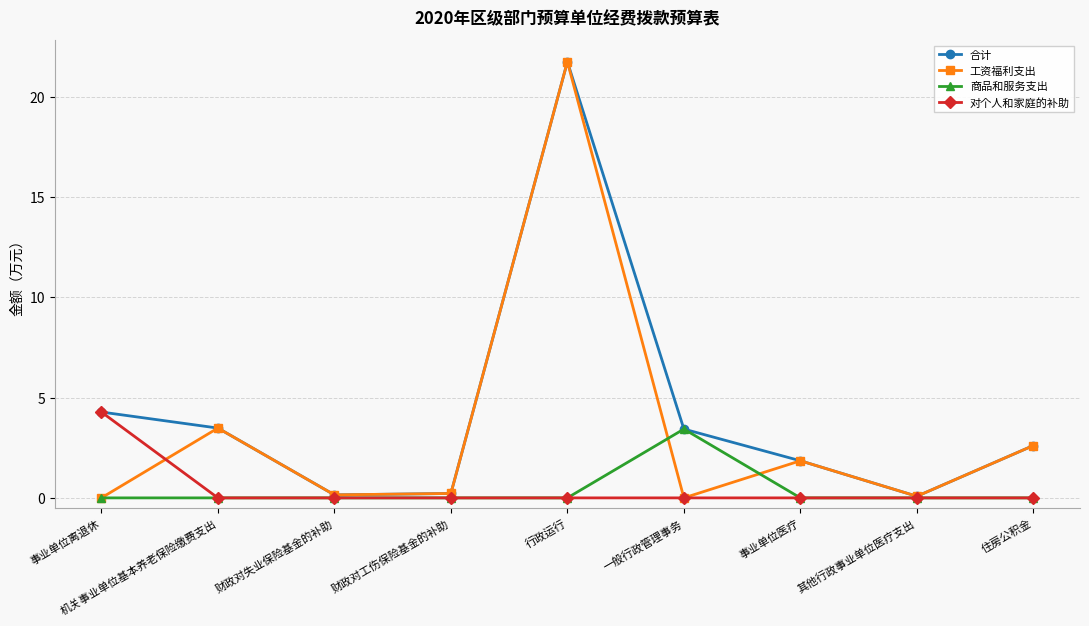

What is the greatest value displayed?

21.7